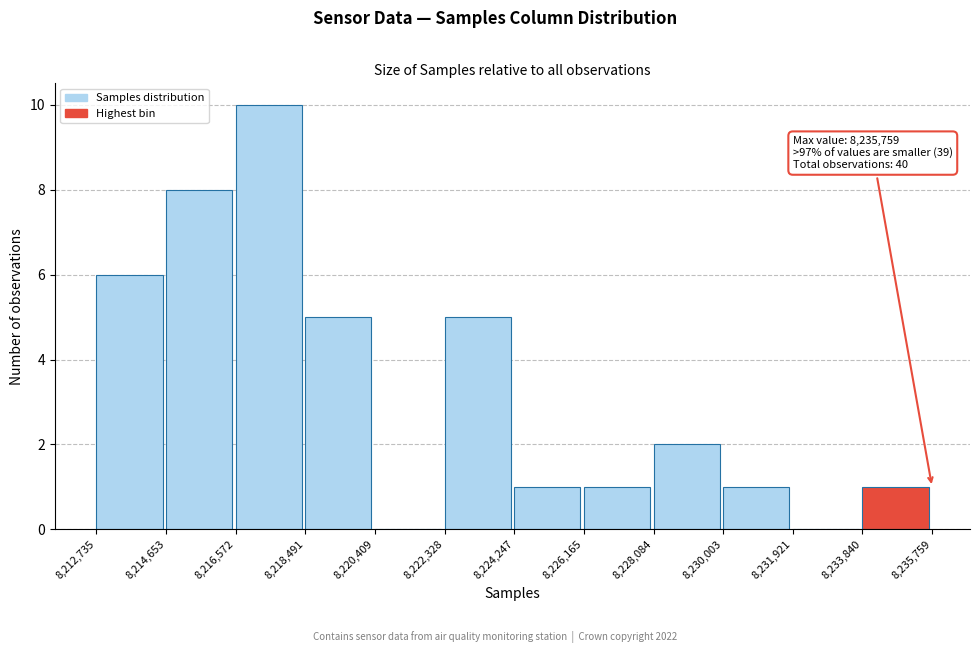

Which range on the x-axis has the tallest bar?

8,216,572 to 8,218,491